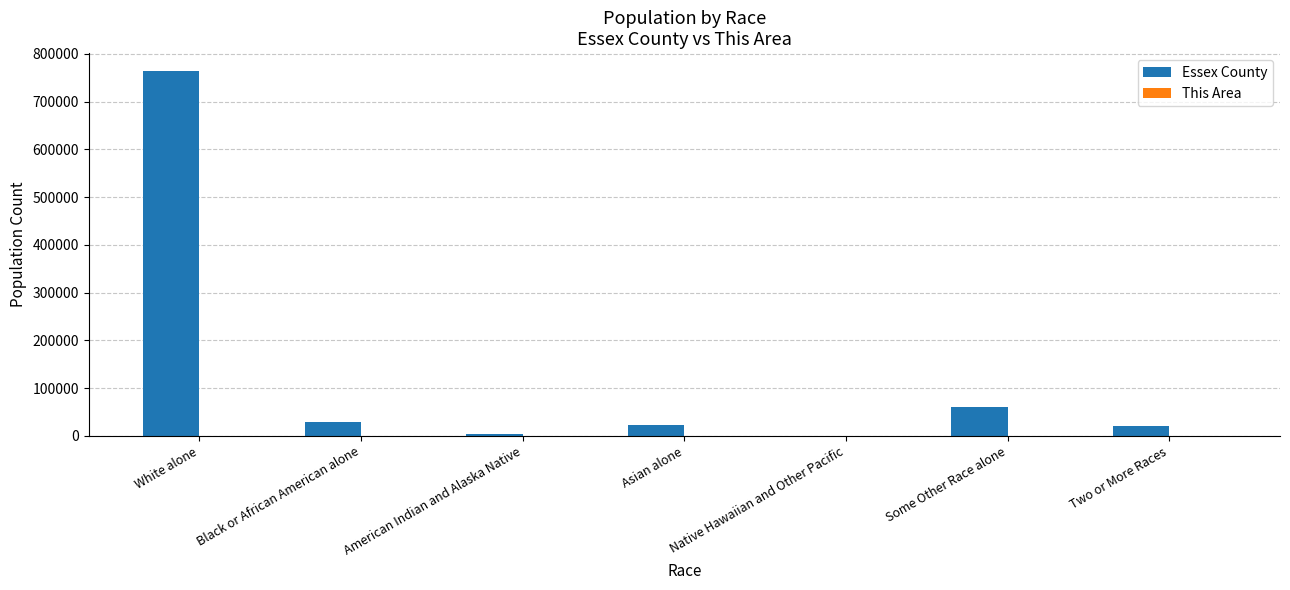

Are the bars horizontal?

No